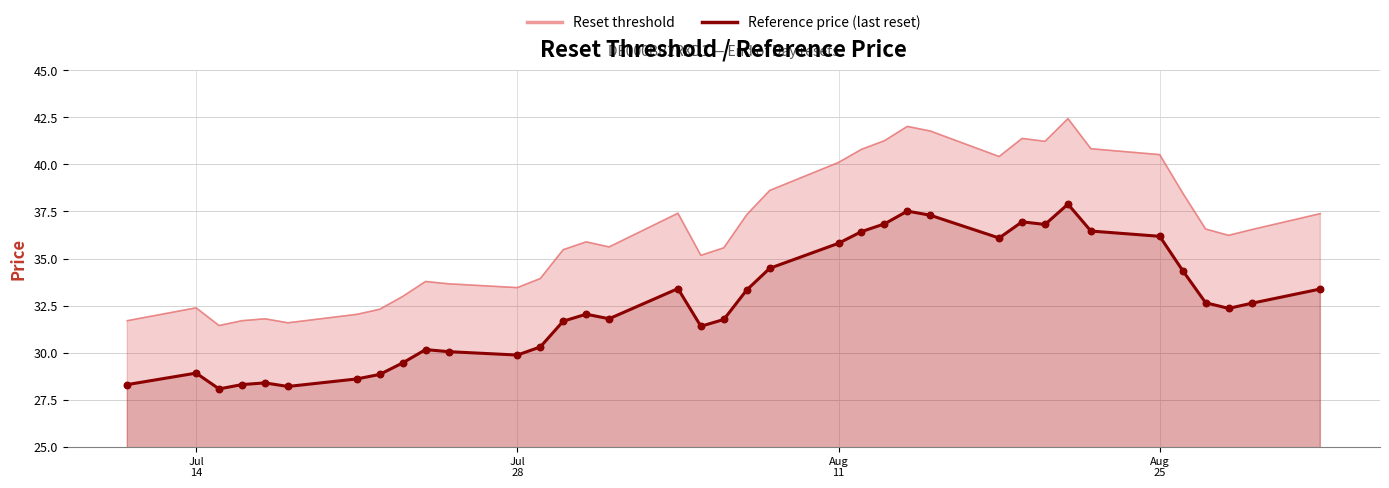

What are all the series names shown in the legend?

Reset threshold, Reference price (last reset)